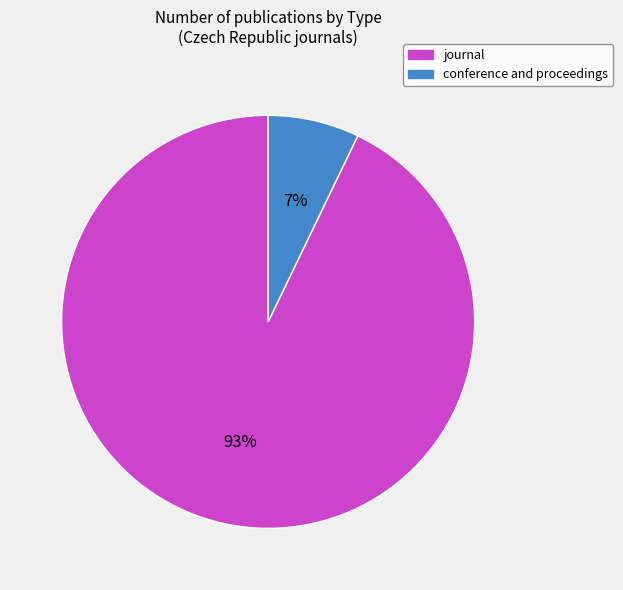

Does conference and proceedings account for over 50% of the chart?

No